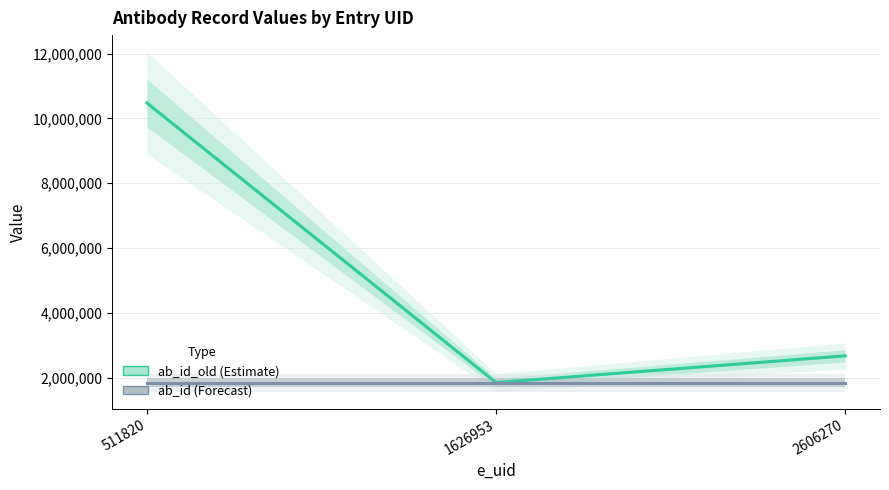

Is the value of ab_id_old at 1626953 greater than the value of ab_id at 1626953?

No